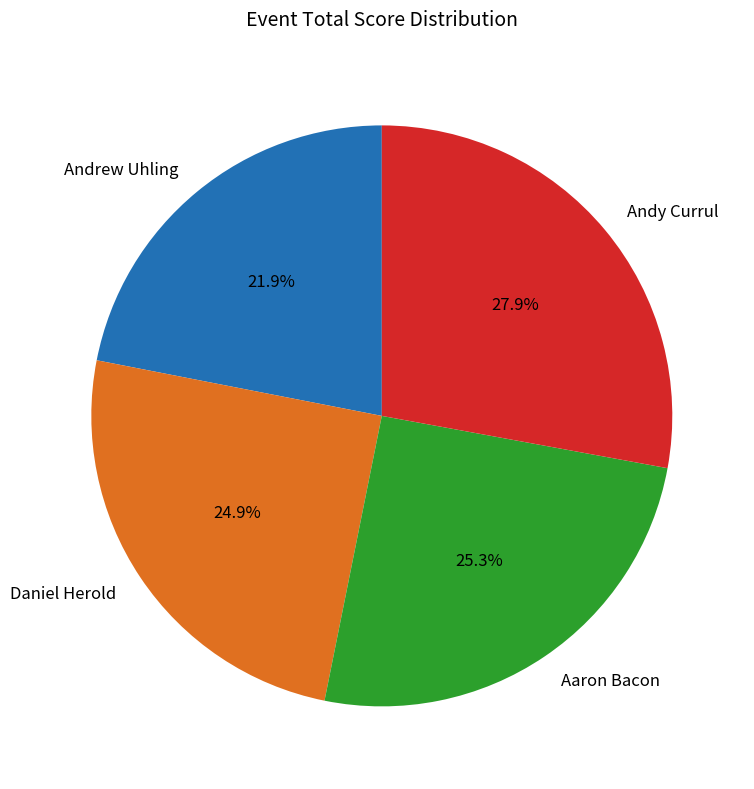

Does Andrew Uhling account for over 50% of the chart?

No